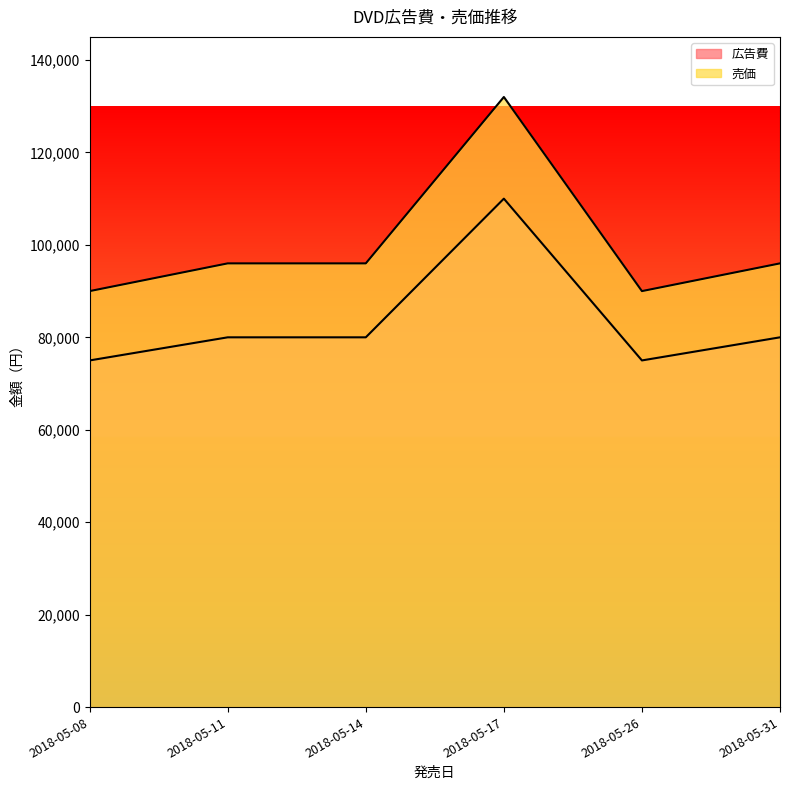

True or false: 売価 and 広告費 intersect in this chart.

False